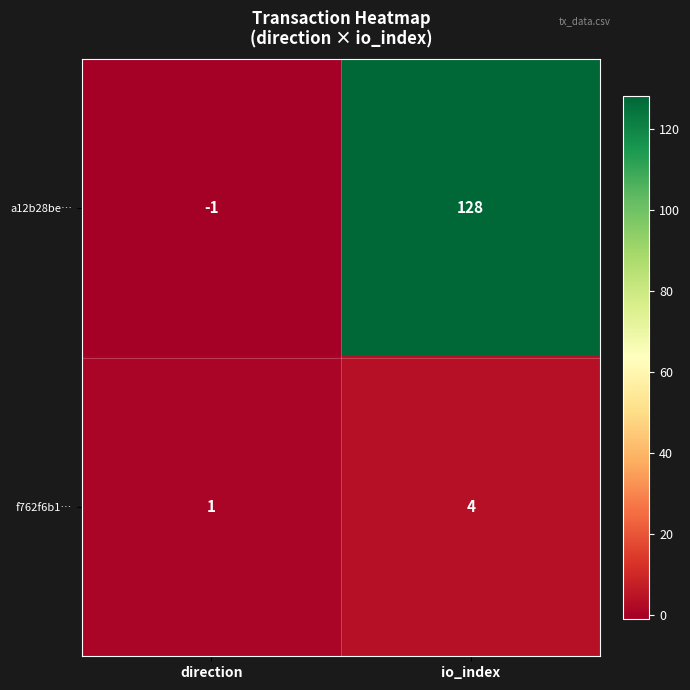

At how many categories does at least one series exceed 75?

1